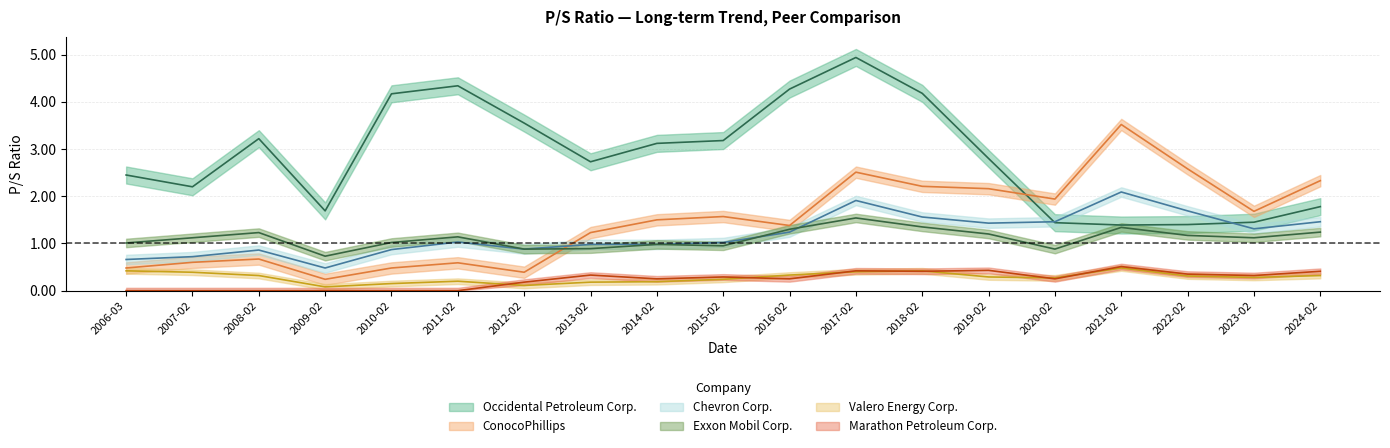

What is the sum of the Marathon Petroleum Corp. values at 2019-02 and 2007-02?

0.4